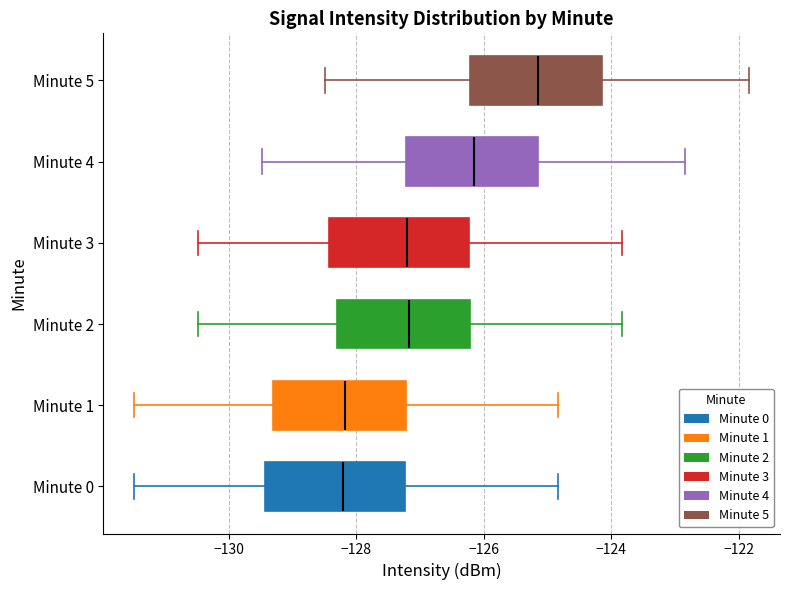

Which box's median line is the furthest to the right?

Minute 5